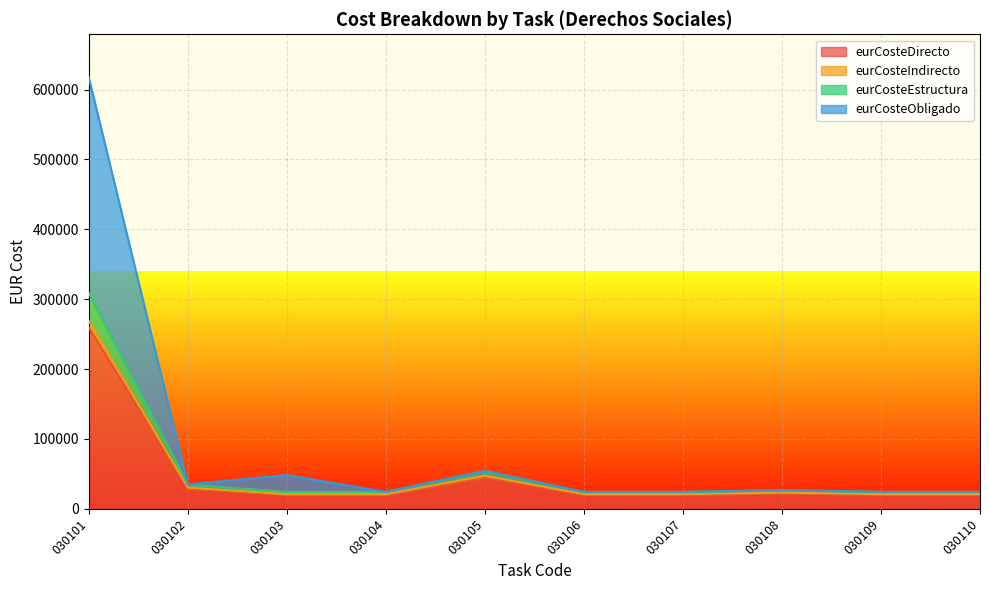

How many interior local peaks does the eurCosteDirecto series have?

2